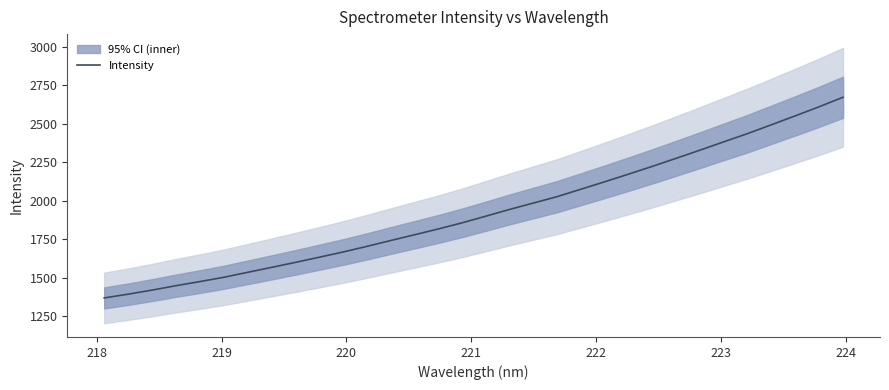

What is the minimum value for Intensity?

1367.7